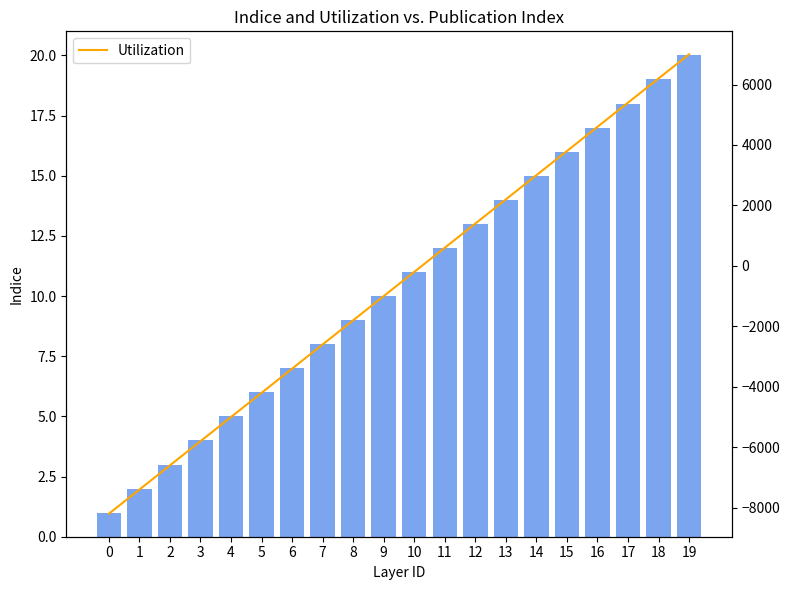

What is the sum of all Indice values?

210